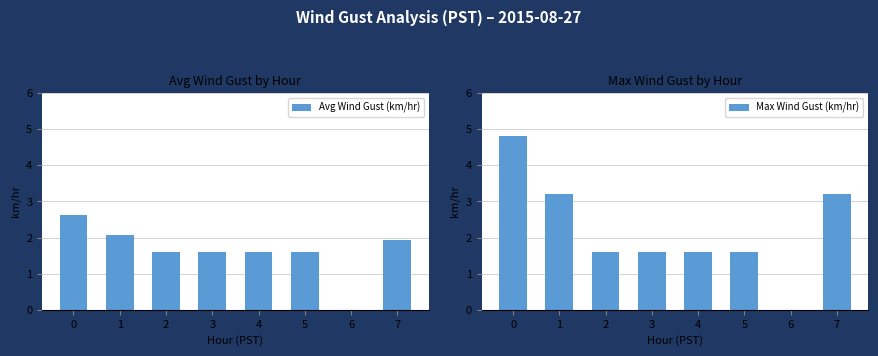

The value of Avg Wind Gust (km/hr) at 3 is 0.6. True or false?

False